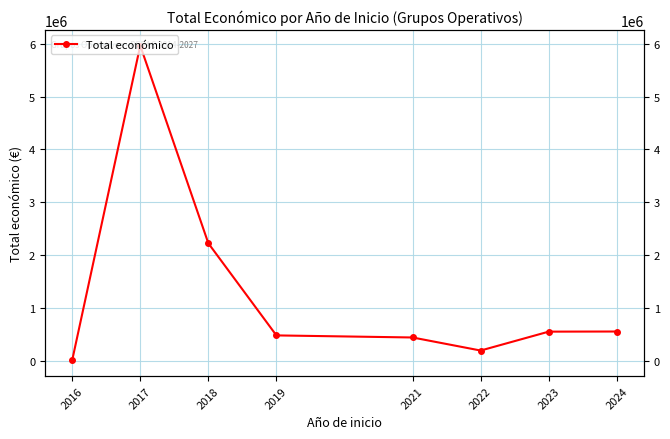

How many interior local valleys (lower than both neighbors) does the data have?

1